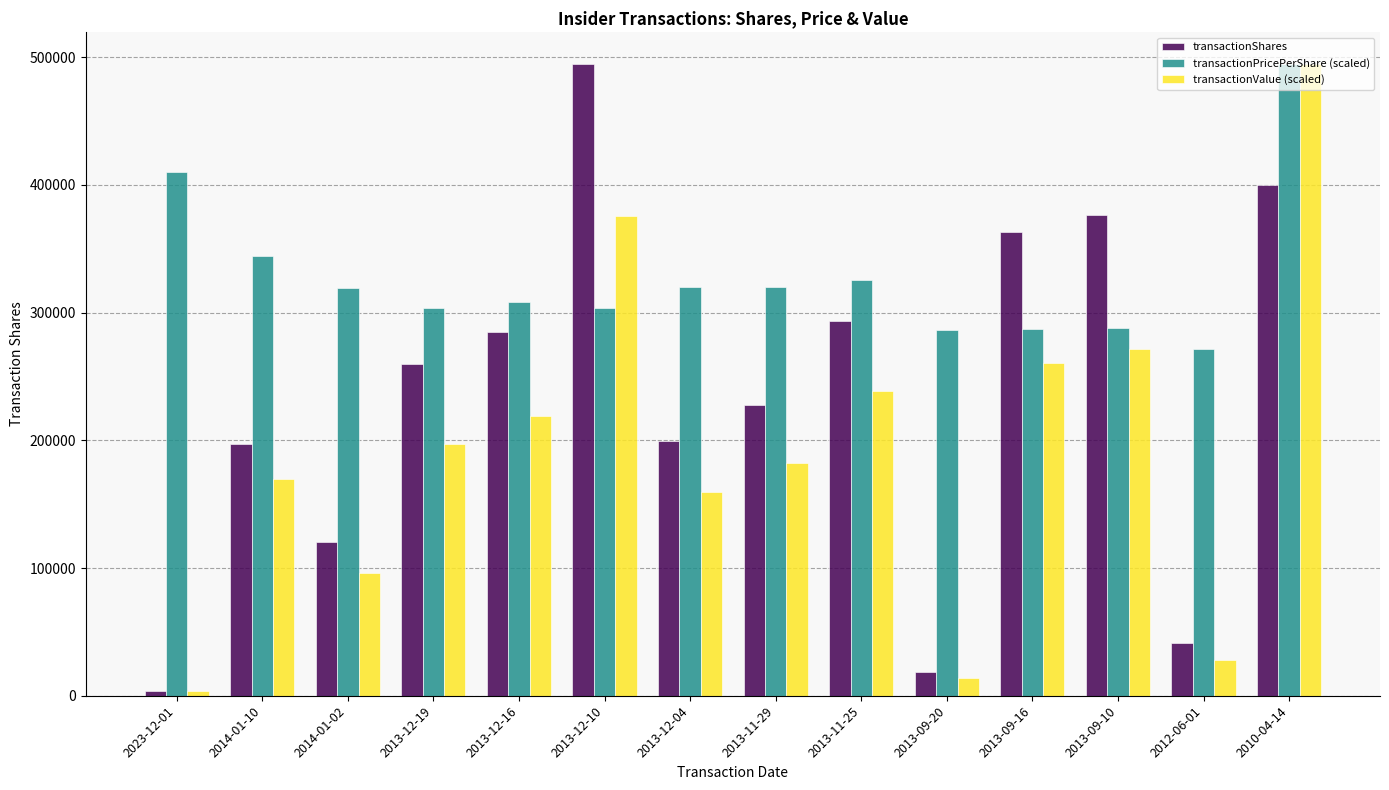

Rank the series at 2013-11-25 from highest to lowest value.

transactionPricePerShare (scaled), transactionShares, transactionValue (scaled)